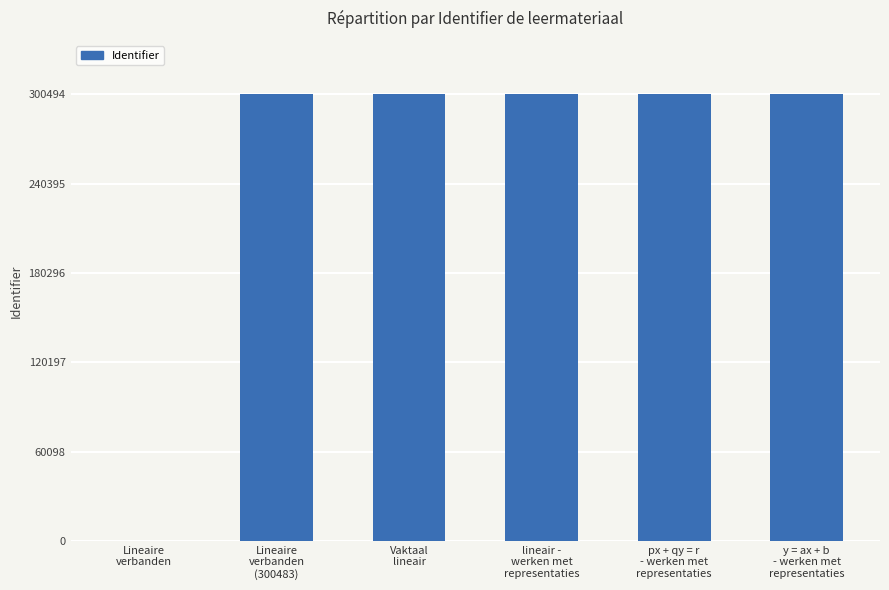

What is the greatest value displayed?

300494